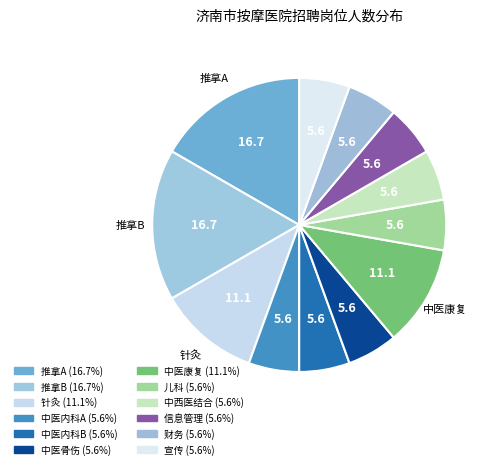

How many segments does this pie chart have?

12